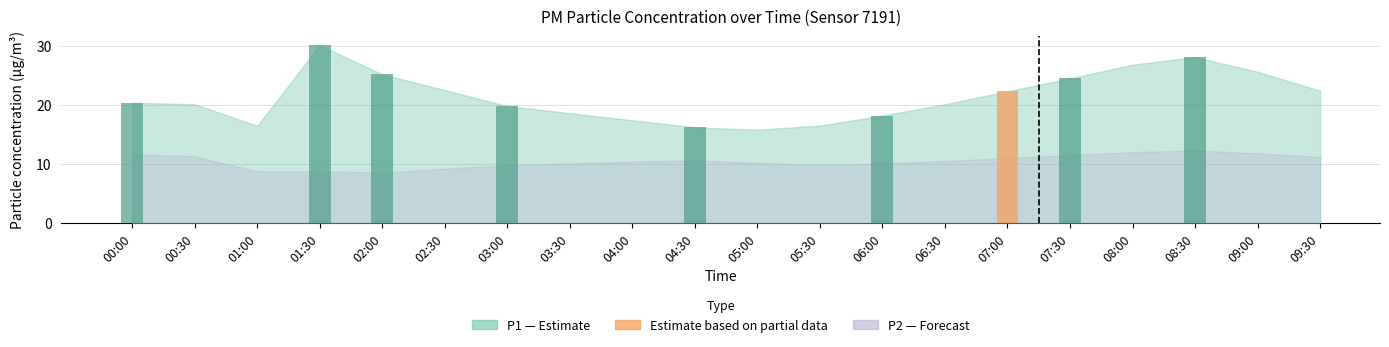

Which category has the highest value in the P2 series?

08:30